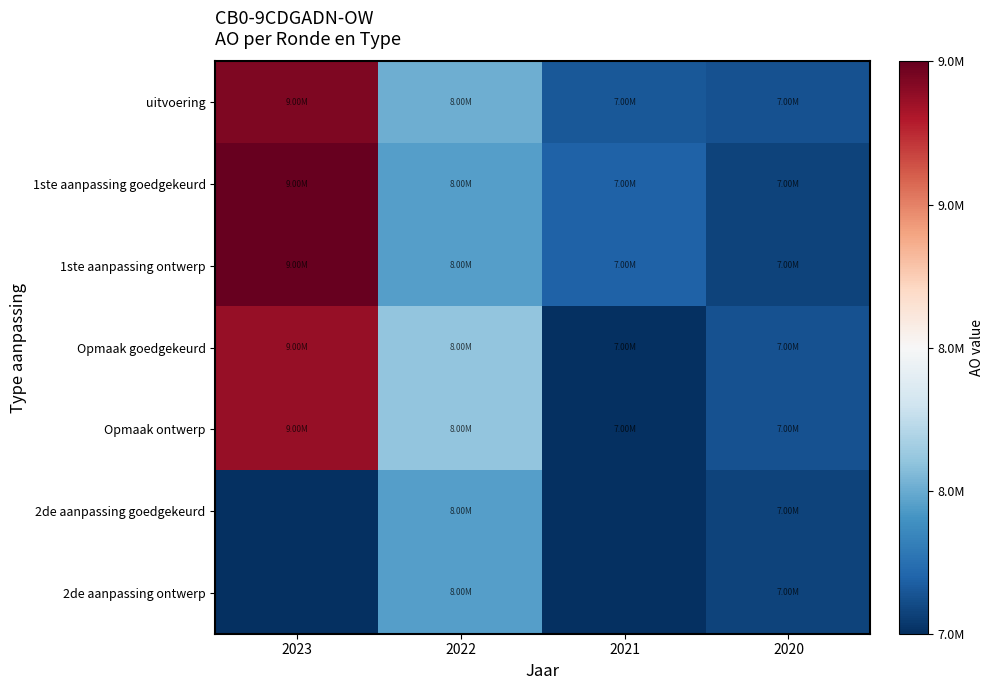

Reading right to left, extract all data points from this chart.

uitvoering: 2020=7870682	2021=7891949	2022=8217810	2023=9513073
1ste aanpassing goedgekeurd: 2020=7817845	2021=7923895	2022=8159601	2023=9573667
1ste aanpassing ontwerp: 2020=7817845	2021=7923895	2022=8159601	2023=9573667
Opmaak goedgekeurd: 2020=7866137	2021=7750969	2022=8304538	2023=9452698
Opmaak ontwerp: 2020=7866137	2021=7750969	2022=8304538	2023=9452698
2de aanpassing goedgekeurd: 2020=7817845	2021=0	2022=8159601	2023=0
2de aanpassing ontwerp: 2020=7817845	2021=0	2022=8159601	2023=0